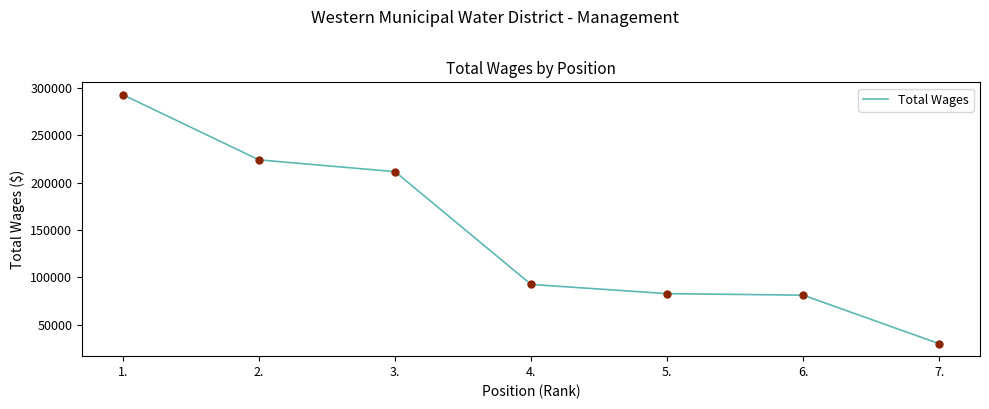

True or false: the data has more than 2 interior local peaks.

False